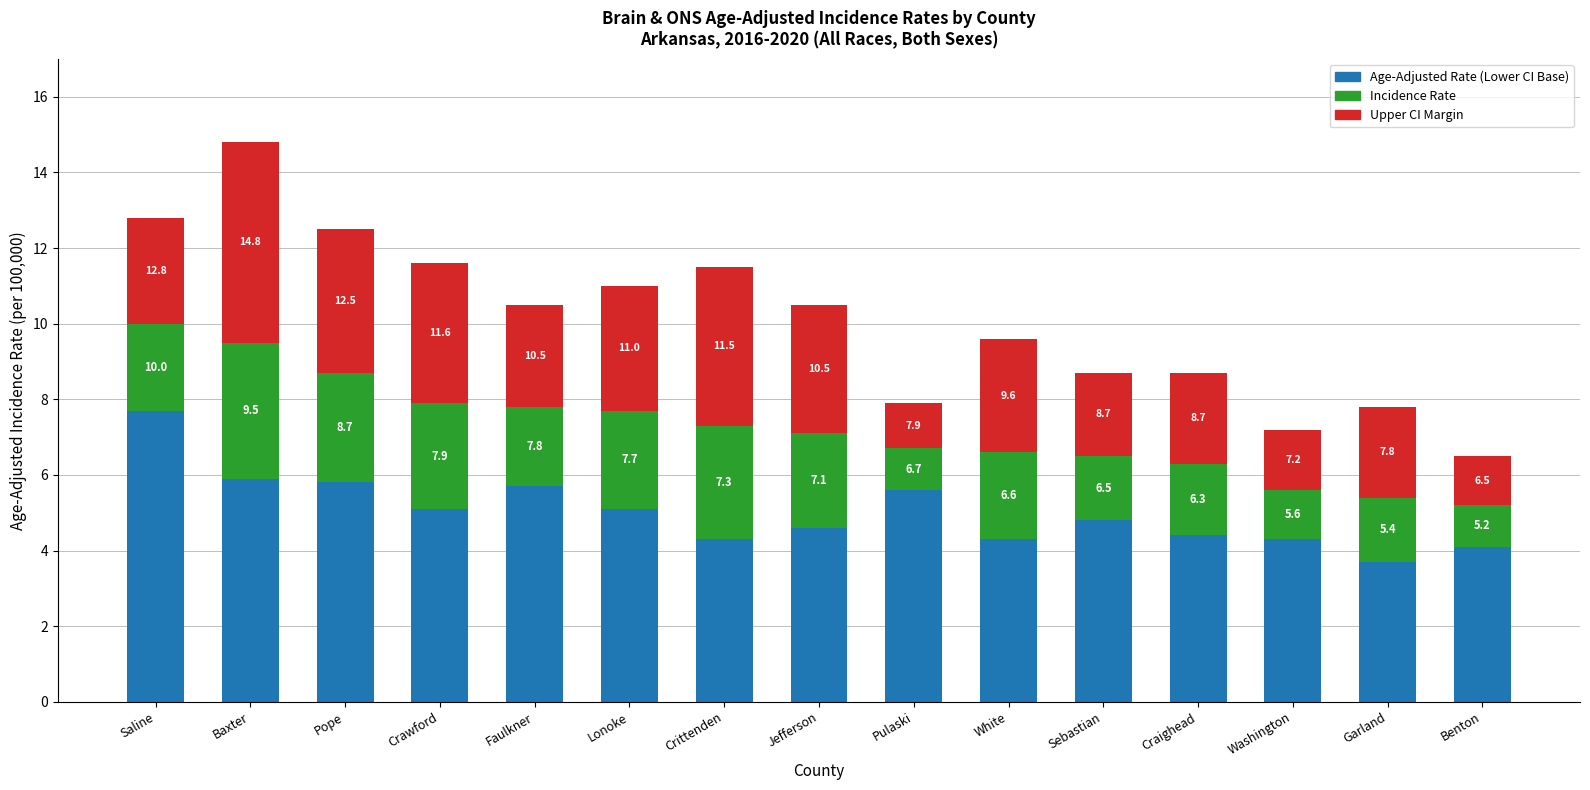

Are the bars grouped side by side (vs. stacked)?

No